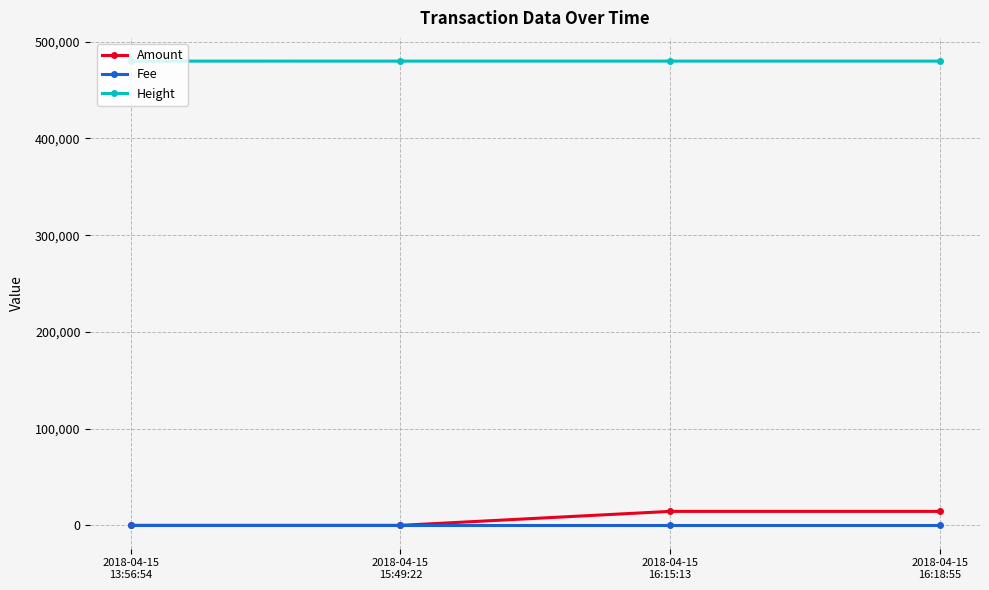

True or false: Amount and Height intersect in this chart.

False